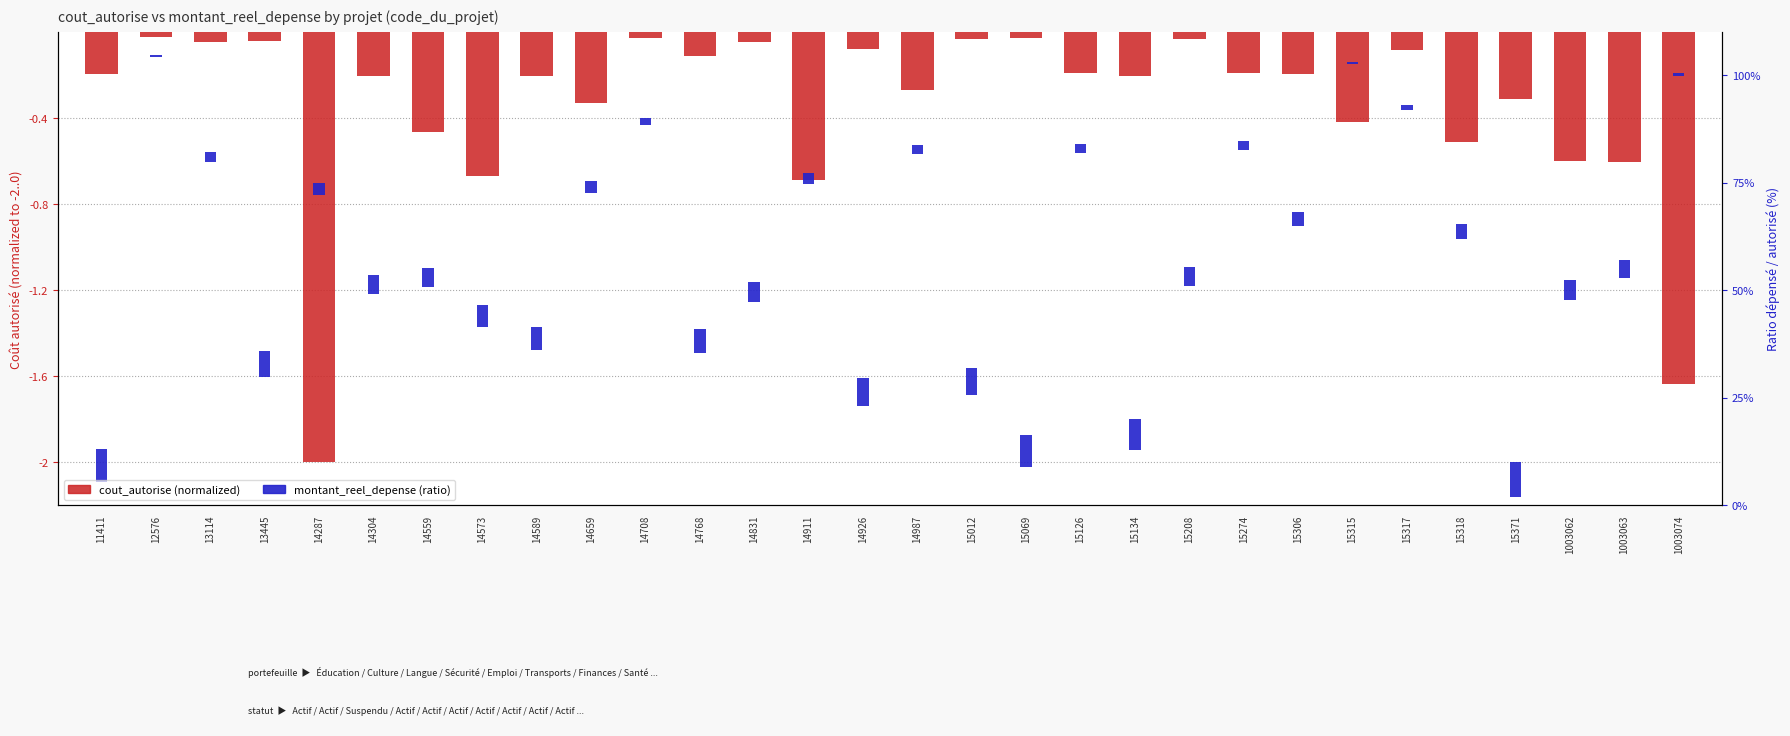

Which series has the largest range (max minus min)?

cout_autorise (normalized)